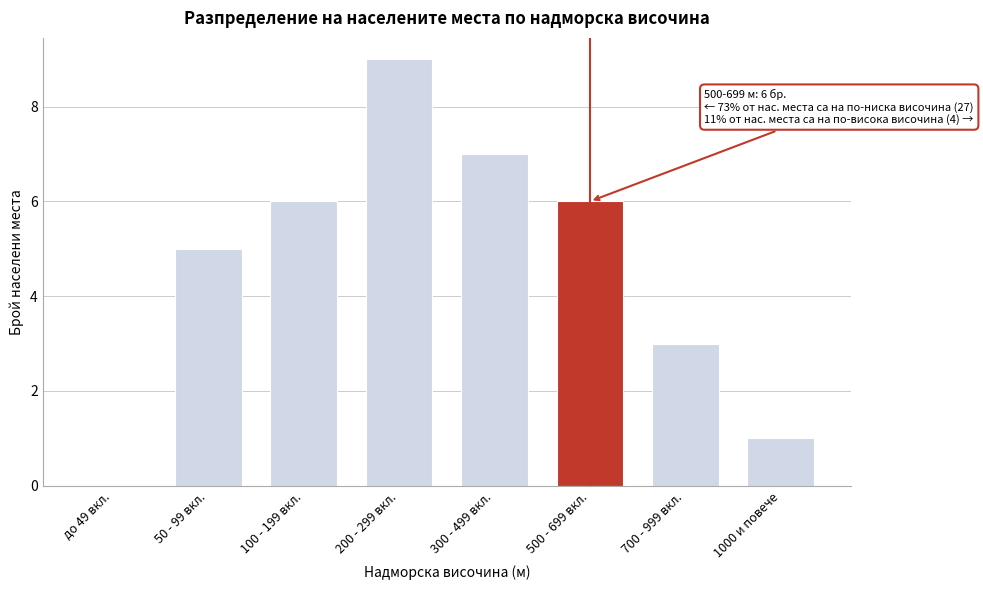

Reading right to left, what are all the values shown in this chart?

1000 и повече=1	700 - 999 вкл.=3	500 - 699 вкл.=6	300 - 499 вкл.=7	200 - 299 вкл.=9	100 - 199 вкл.=6	50 - 99 вкл.=5	до 49 вкл.=0